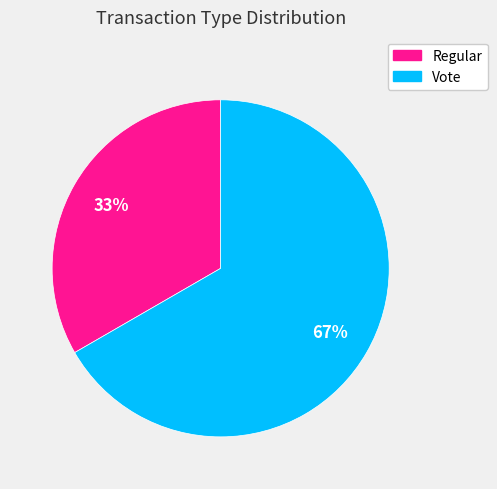

To the nearest percent, what is the average slice percentage?

50%